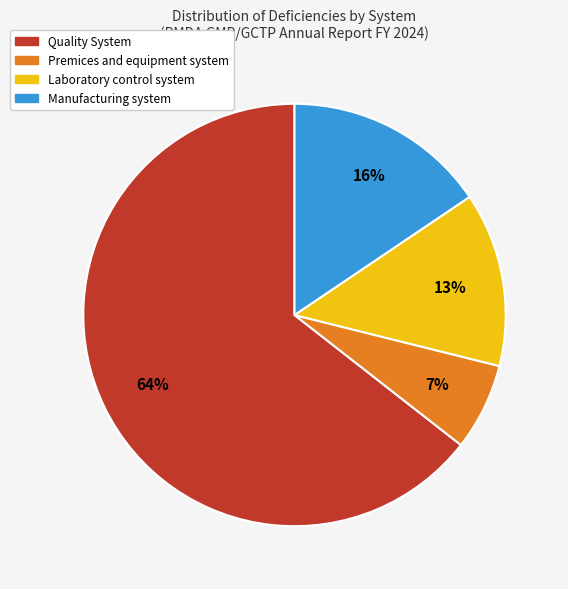

Which category has the biggest portion of the pie?

Quality System